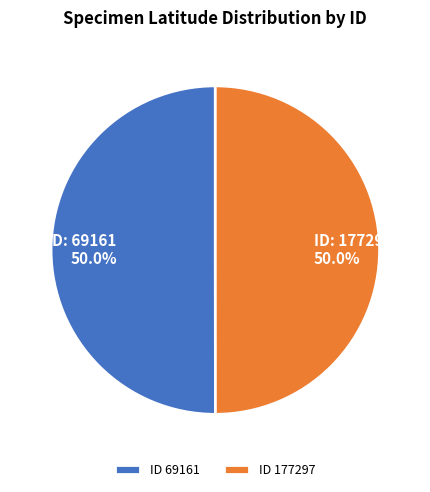

Approximately how many times larger is the value at ID 177297 compared to ID 69161?

1.0